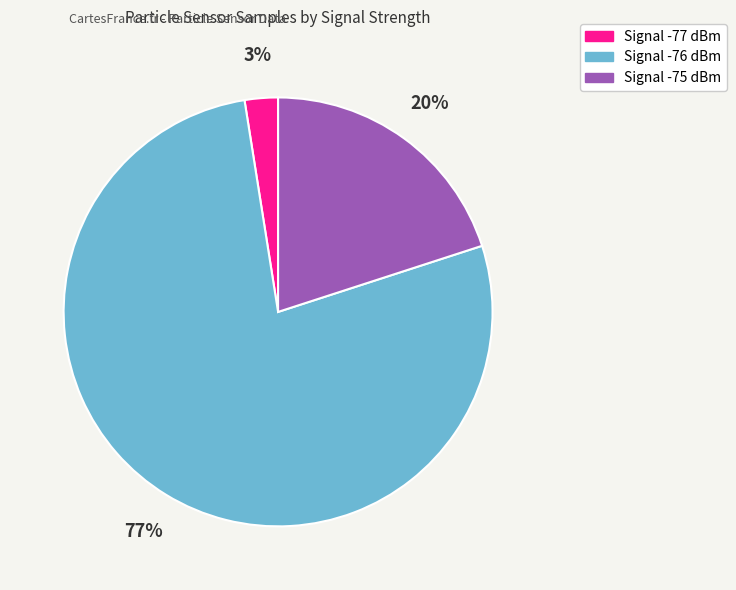

To the nearest percent, what is the average slice percentage?

33%